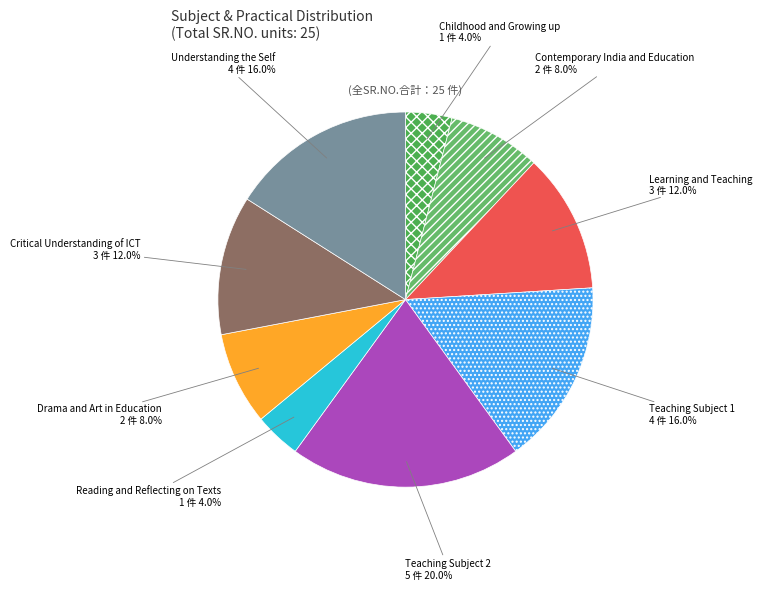

To the nearest percent, what is the difference between the largest and smallest slice percentages?

16%